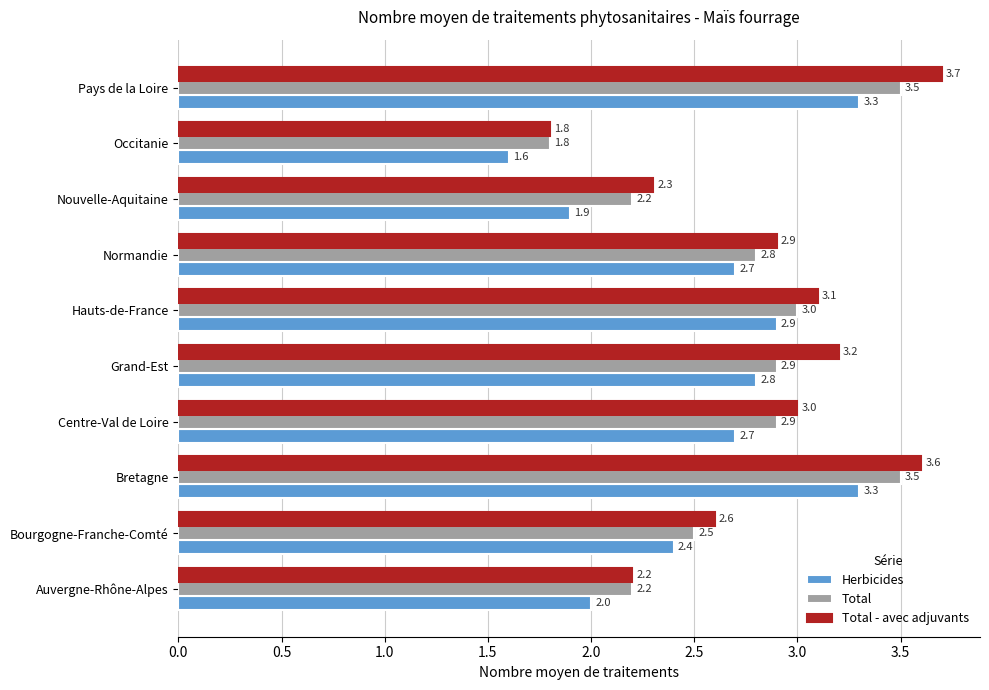

How many categories are shown in the chart?

10